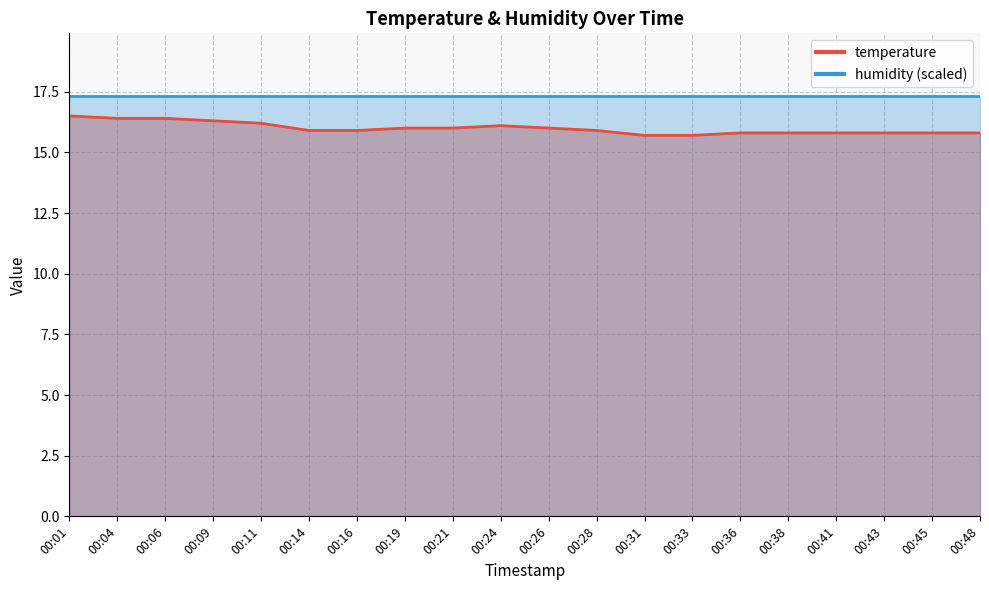

The chart shows a value of 16.0 at 00:21. True or false?

True